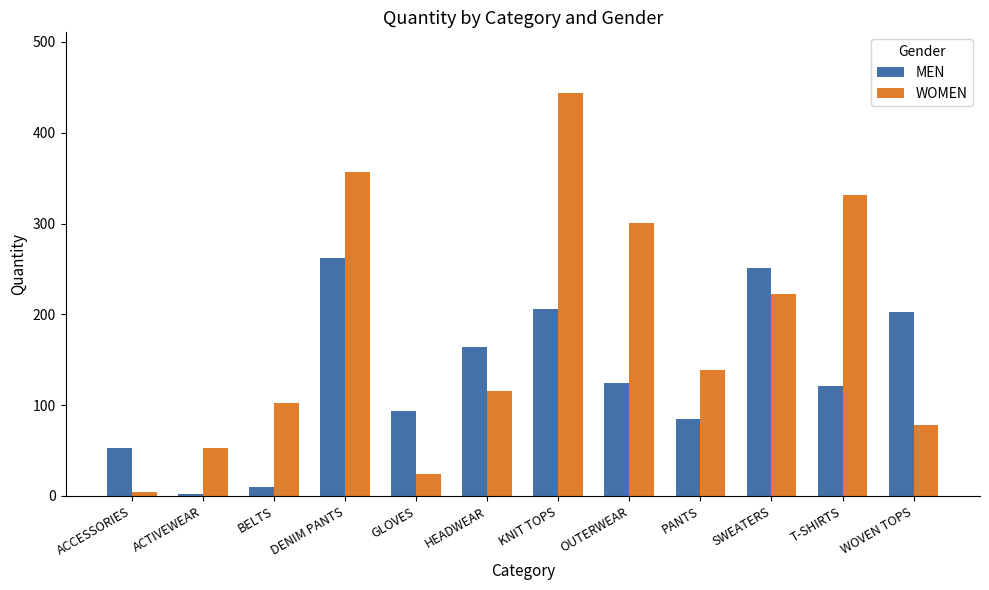

Which series changed the most between ACCESSORIES and HEADWEAR?

WOMEN